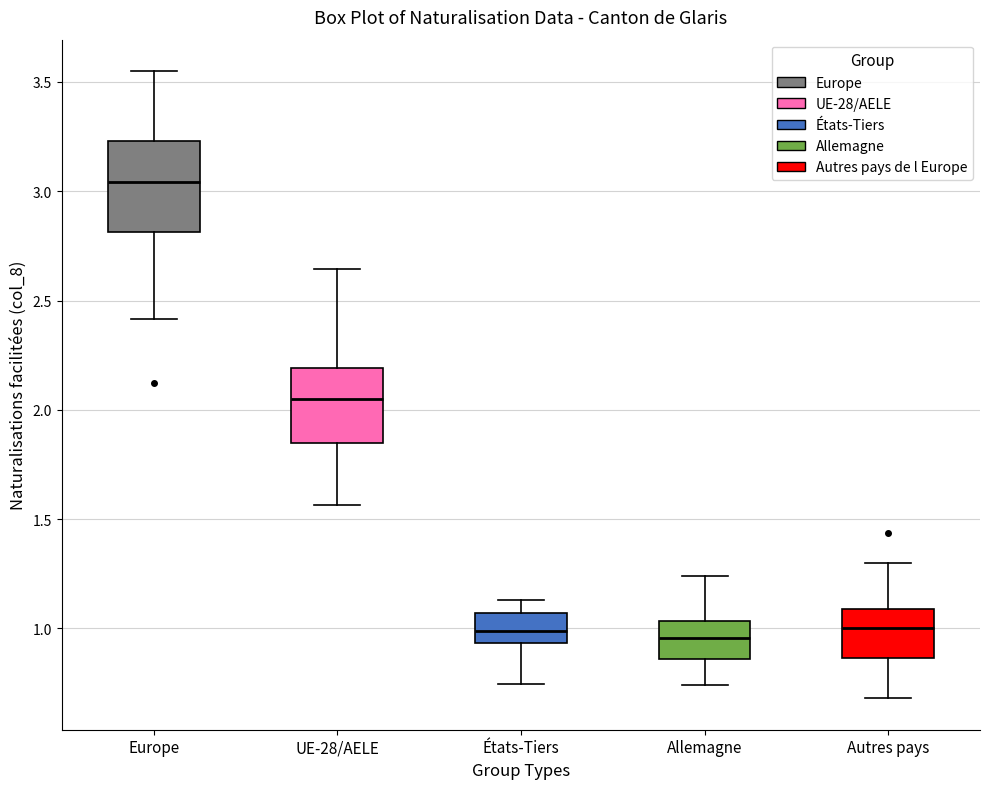

Where is the upper edge of the box for UE-28/AELE on the y-axis? The values are not printed on the chart, so give them approximately, as read against the axis.

2.20